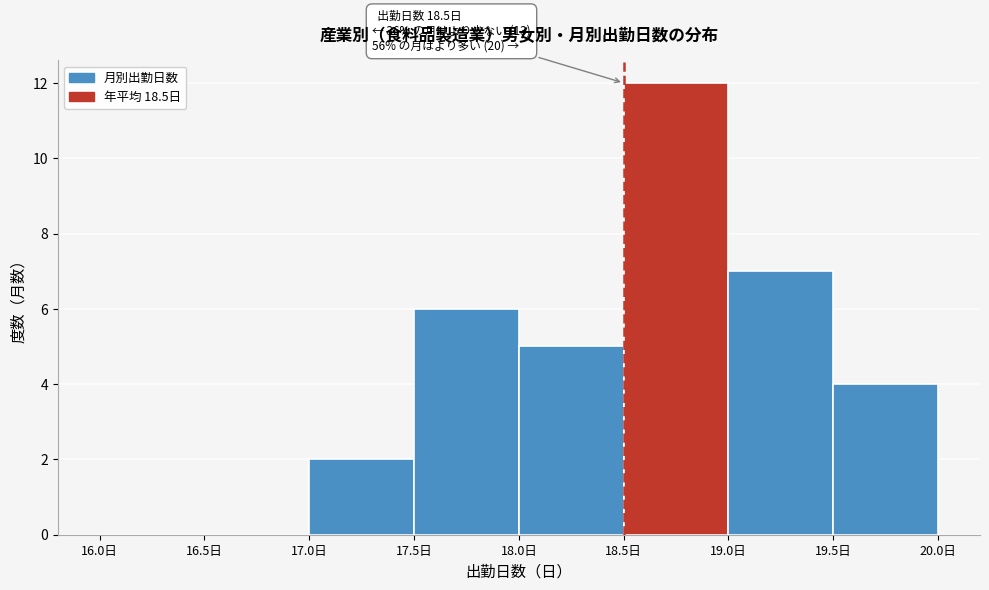

Which range on the x-axis has the tallest bar?

18.5 to 19.0